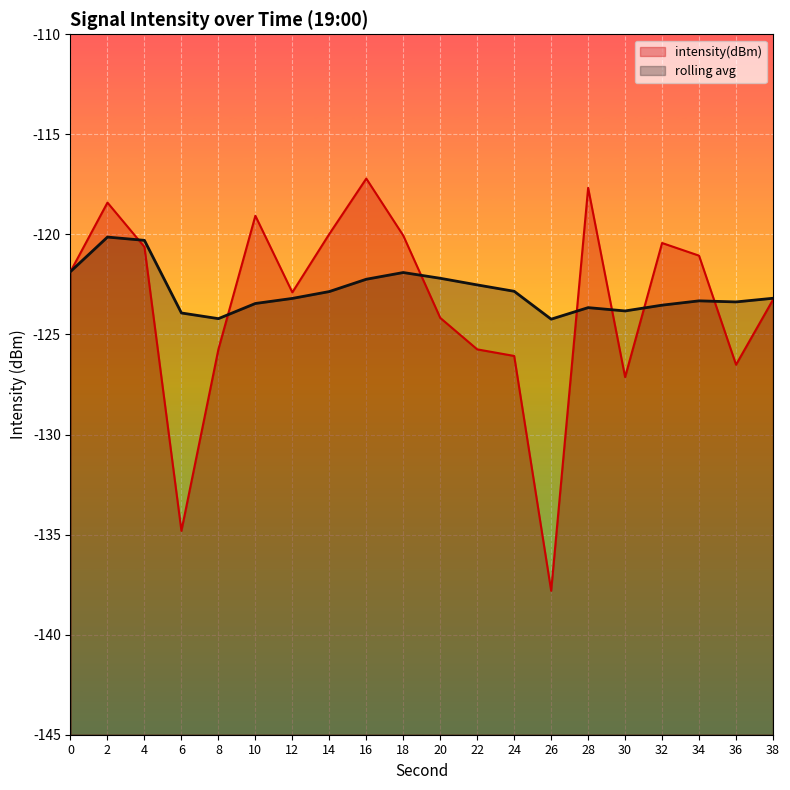

What is the sum of the intensity(dBm) values at 14 and 26?

-257.8